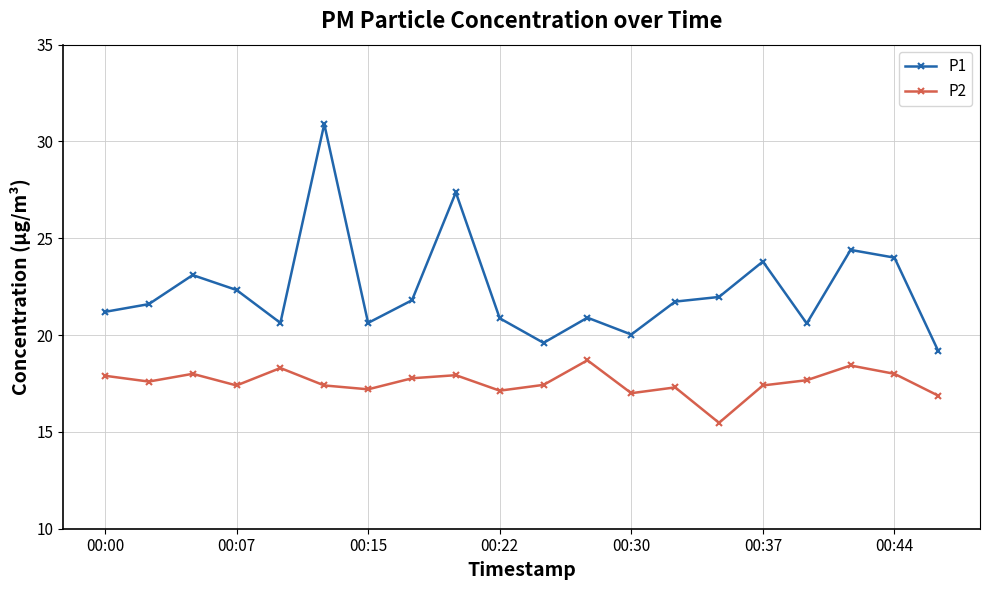

Rank the series by their maximum value, from lowest to highest.

P2, P1